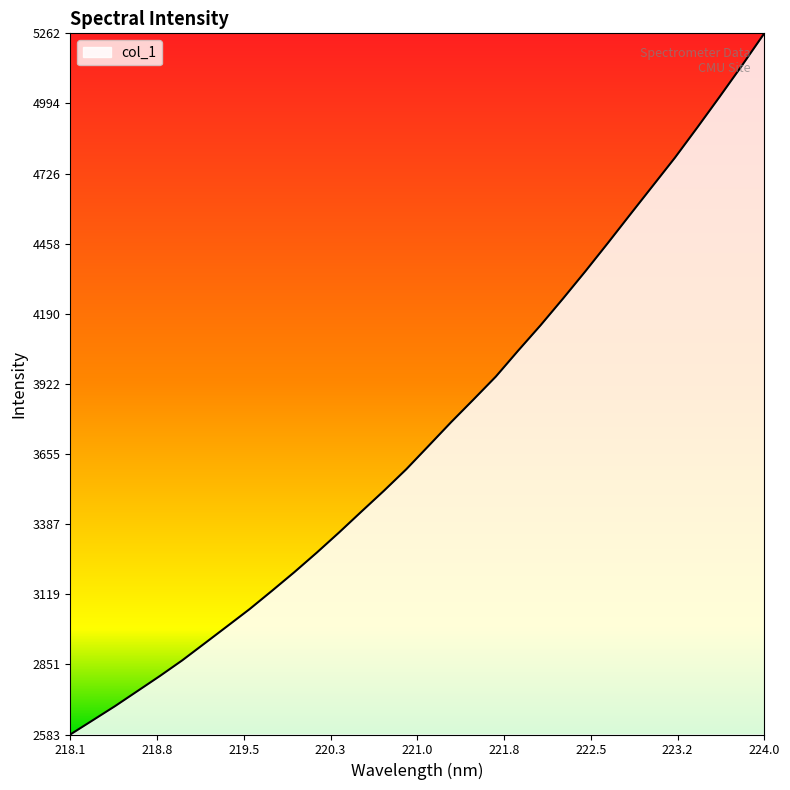

What is the difference between the maximum and minimum values?

2679.6